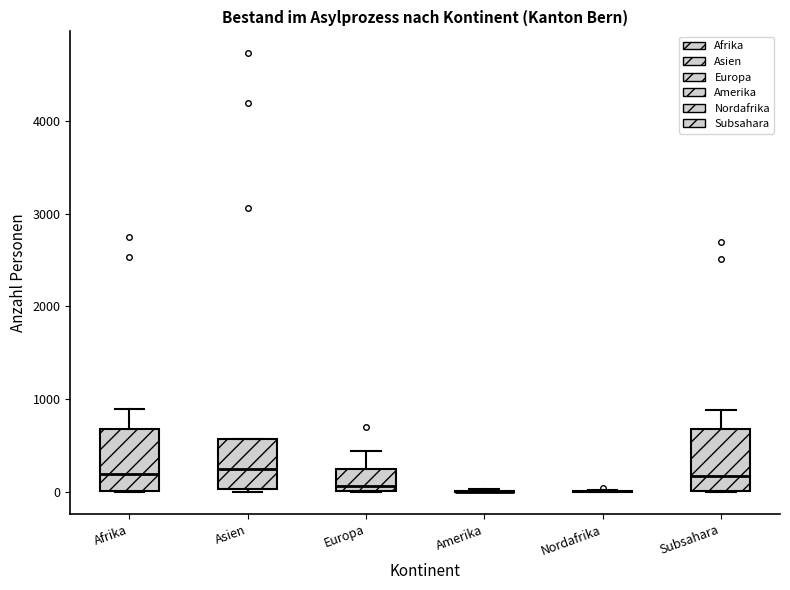

Reading left to right, transcribe this box plot: for each box, give where its median line is, the range the box spans, and where its two whiskers end, as read against the y-axis. The values are not printed on the chart, so give them approximately, as read against the axis.

Afrika: median 200, box 0 to 700, whiskers 0 to 900
Asien: median 300, box 0 to 600, whiskers 0 (just below the box's lower edge) to 600
Europa: median 100, box 0 to 300, whiskers 0 to 400
Amerika: box collapsed to a line at 0, whiskers 0 to 0
Nordafrika: box collapsed to a line at 0, whiskers 0 to 0
Subsahara: median 200, box 0 to 700, whiskers 0 to 900